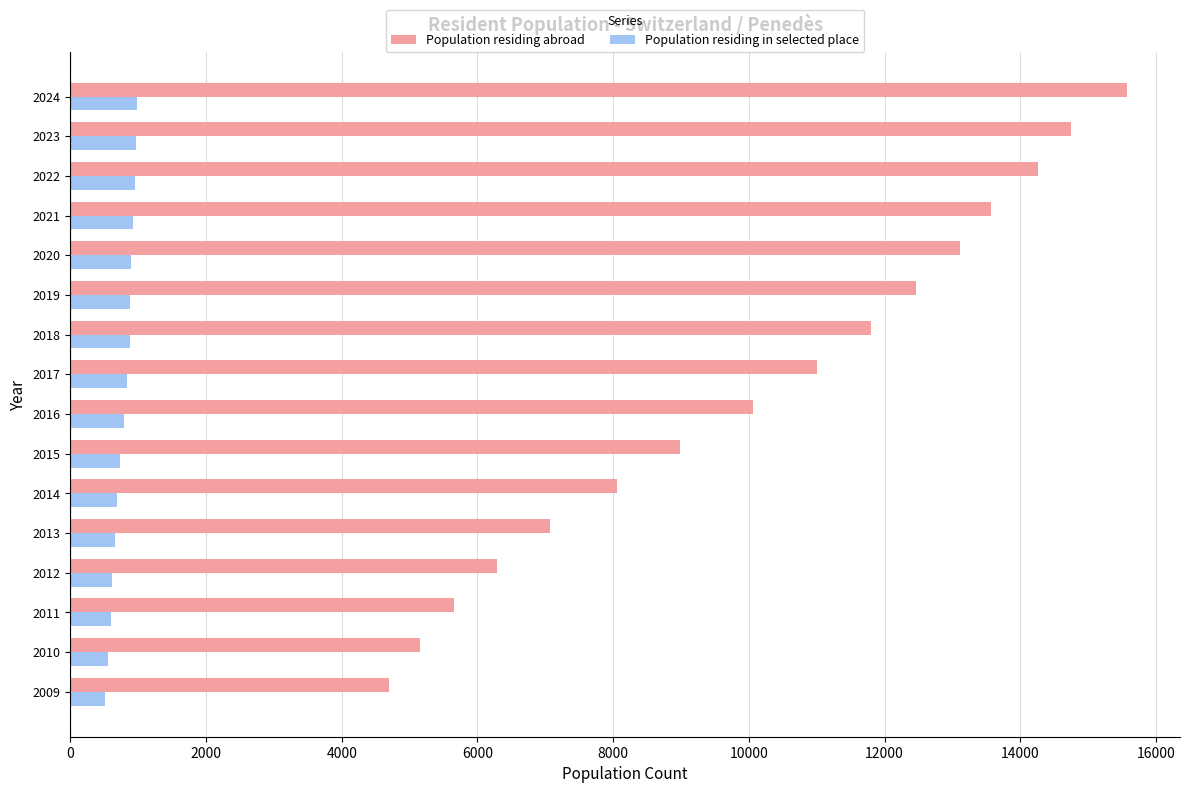

Which series changed the most between 2018 and 2020?

Population residing abroad